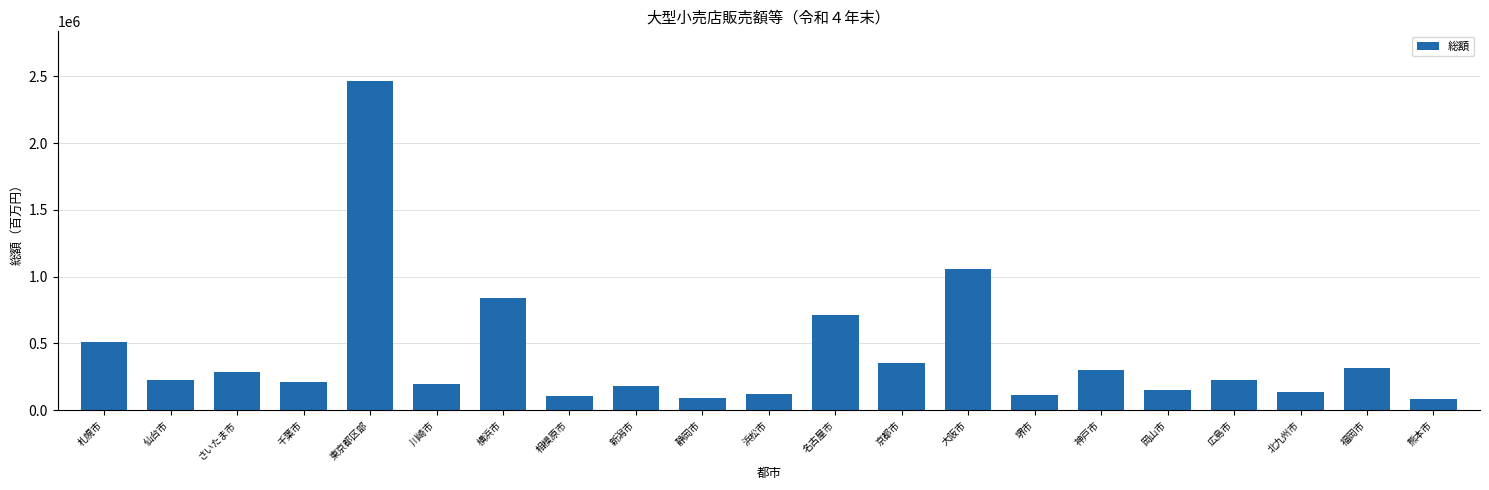

What is the maximum value shown in the chart?

2467857